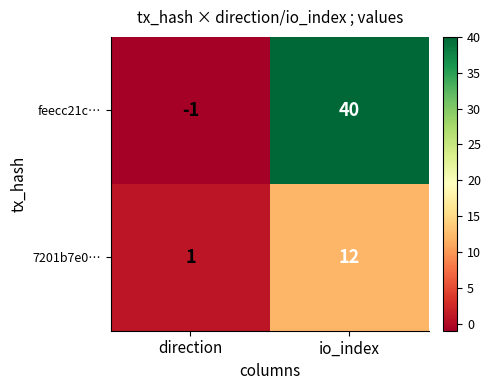

Reading left to right, transcribe all the data shown in this chart.

feecc21c…: -1	40
7201b7e0…: 1	12